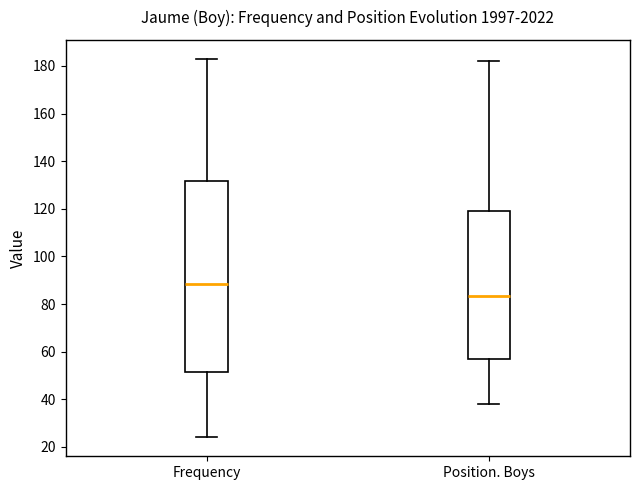

Comparing the boxes themselves (not the whiskers), which one is the tallest?

Frequency